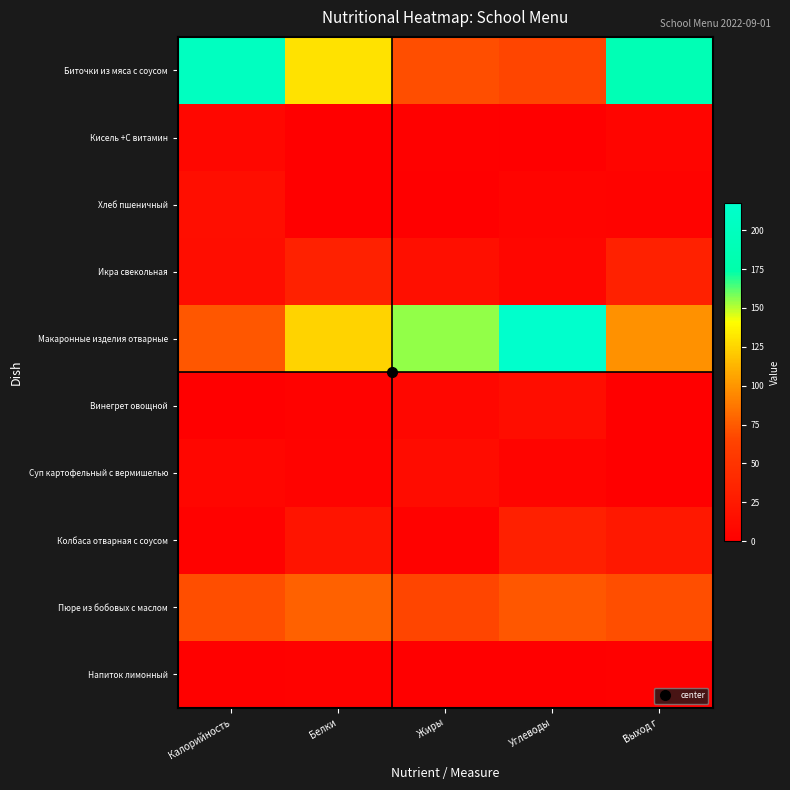

At which category does the chart reach its minimum across all series?

Белки